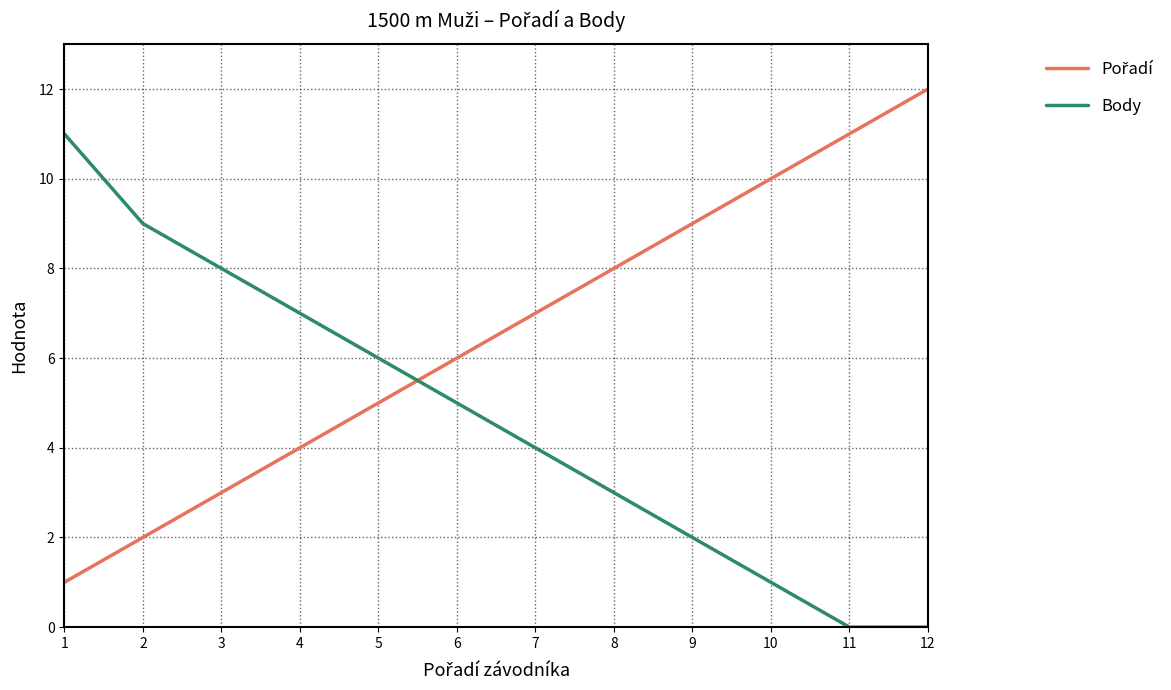

What is the greatest value displayed?

12